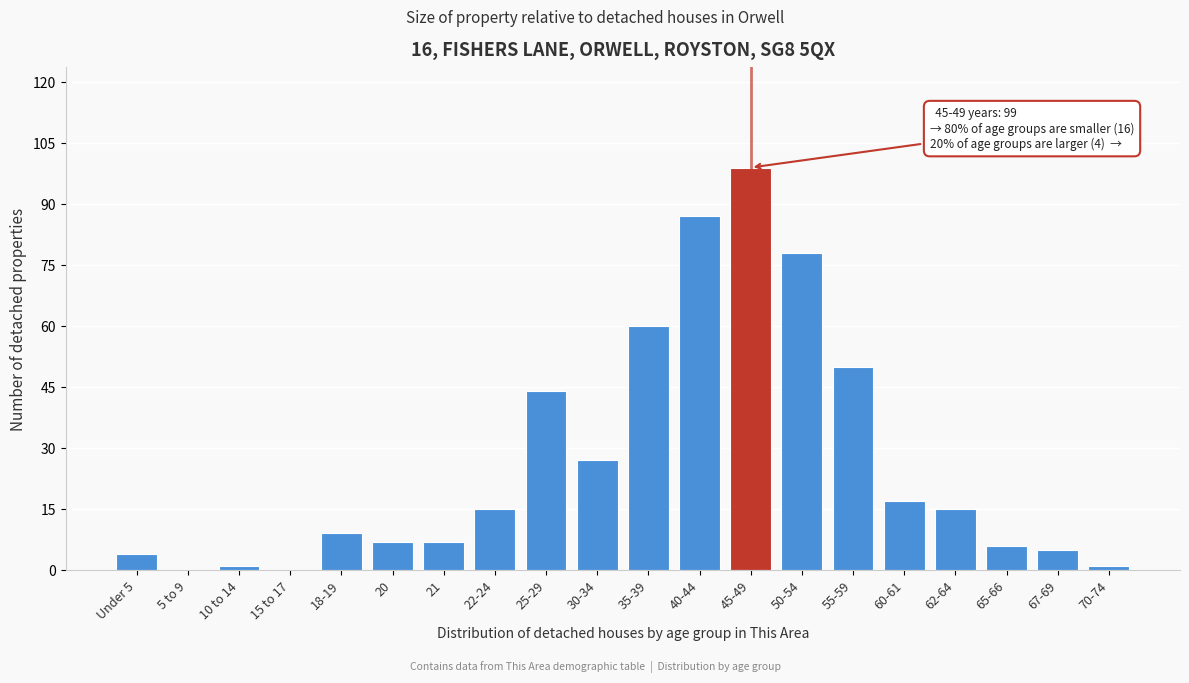

Reading left to right, extract all data points from this chart.

Under 5=4	5 to 9=0	10 to 14=1	15 to 17=0	18-19=9	20=7	21=7	22-24=15	25-29=44	30-34=27	35-39=60	40-44=87	45-49=99	50-54=78	55-59=50	60-61=17	62-64=15	65-66=6	67-69=5	70-74=1